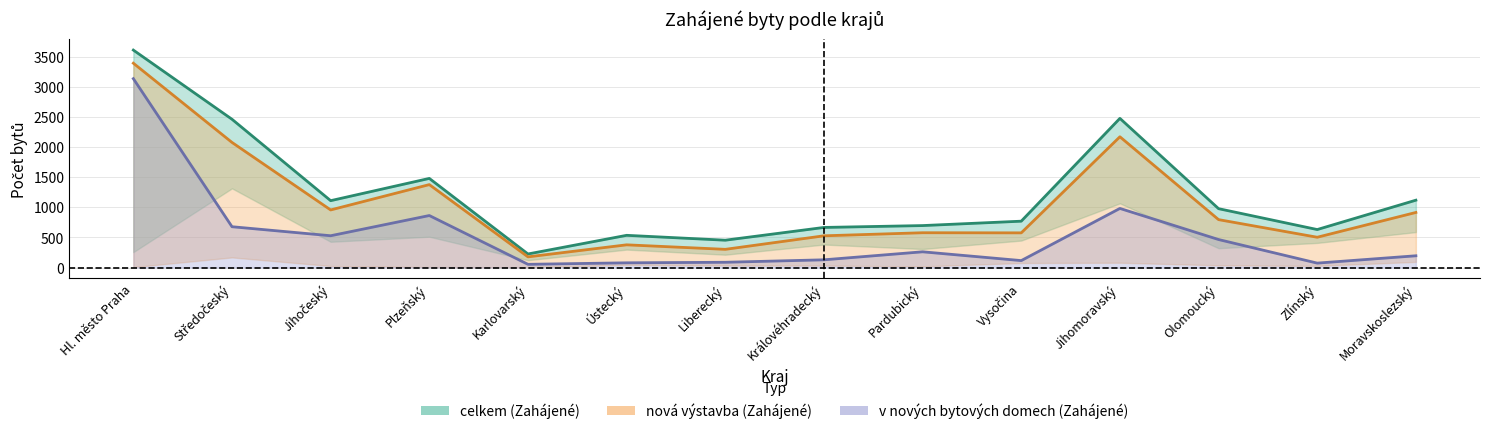

At which label is v nových bytových domech (Zahájené) closest to 1596?

Jihomoravský